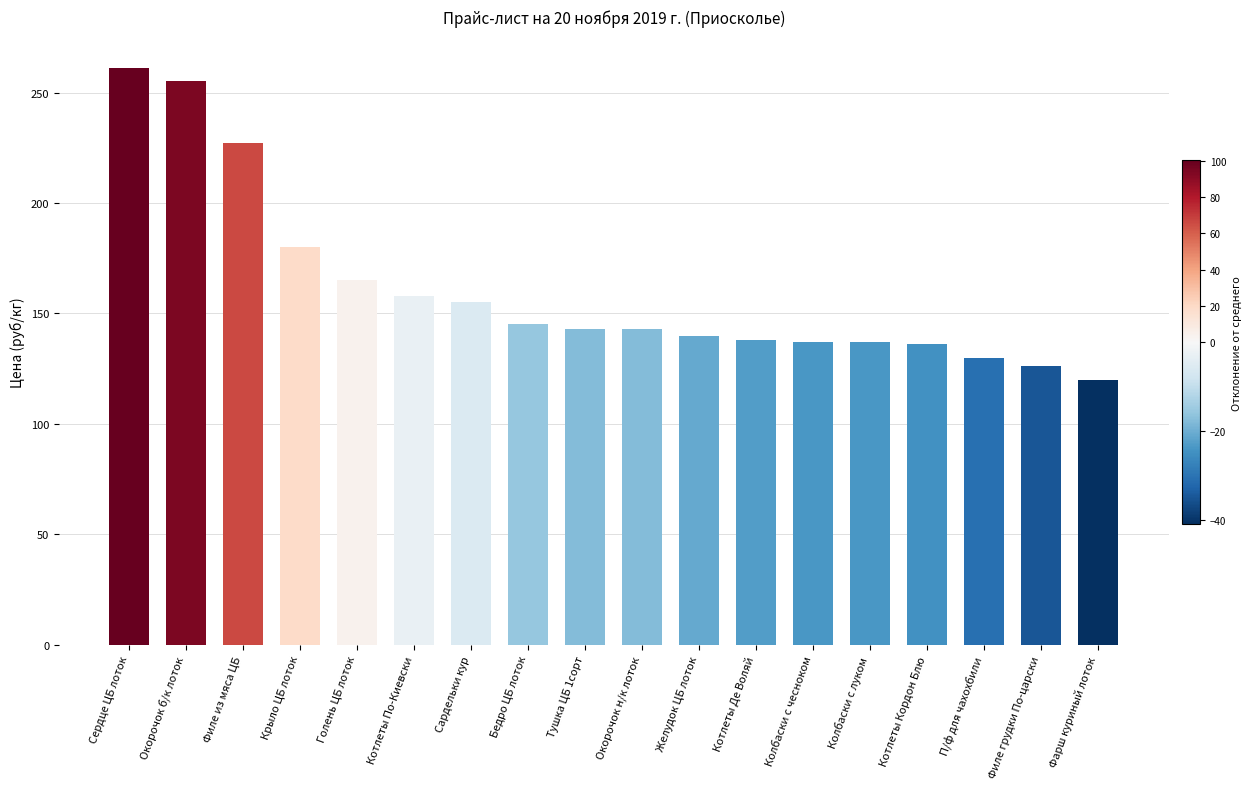

What is the difference between the second highest and minimum values?

135